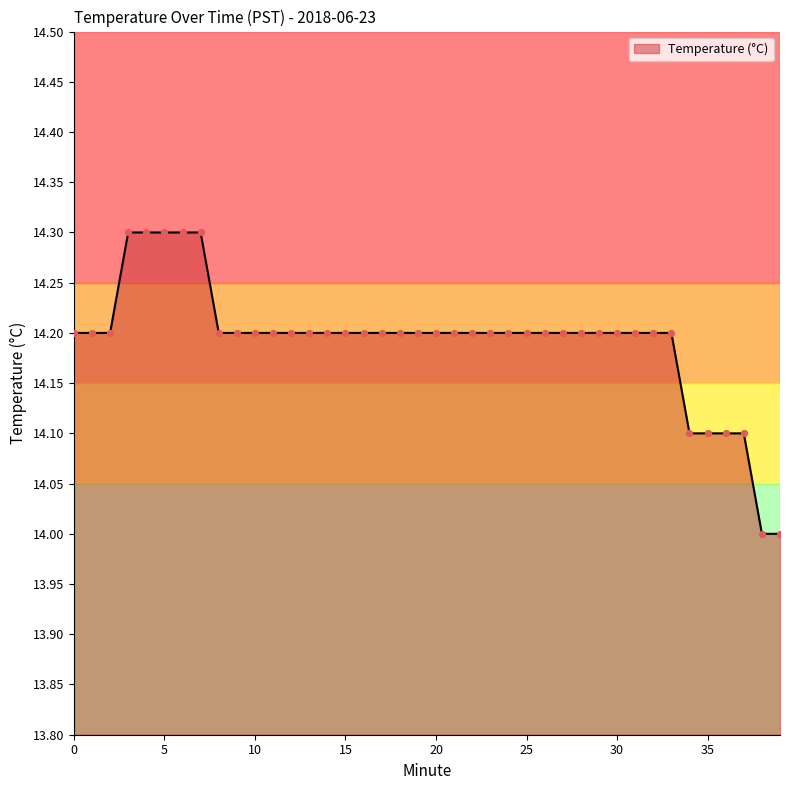

What is the minimum value shown in the chart?

14.0